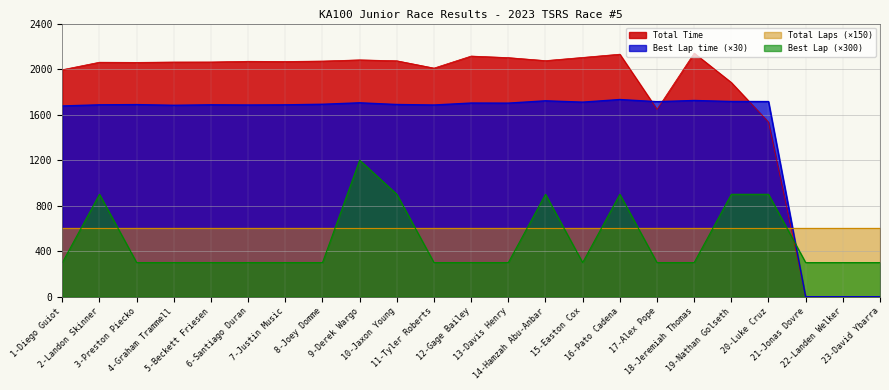

What is the sum of all Best Lap time values?

33990.8